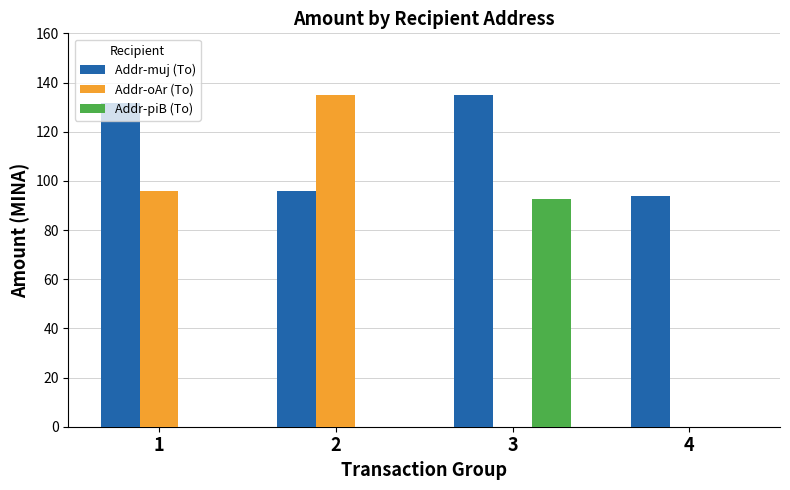

What is the sum of the Addr-oAr (To) values at 1 and 3?

95.8